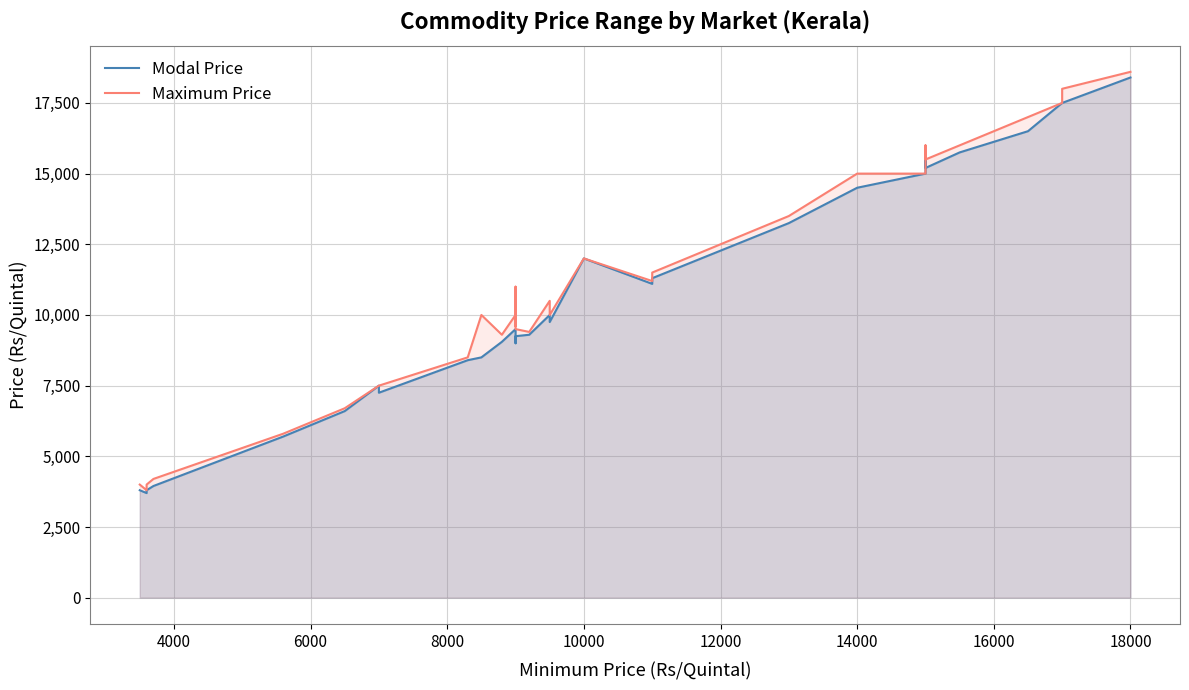

Which series has the largest total across all categories?

Maximum Price